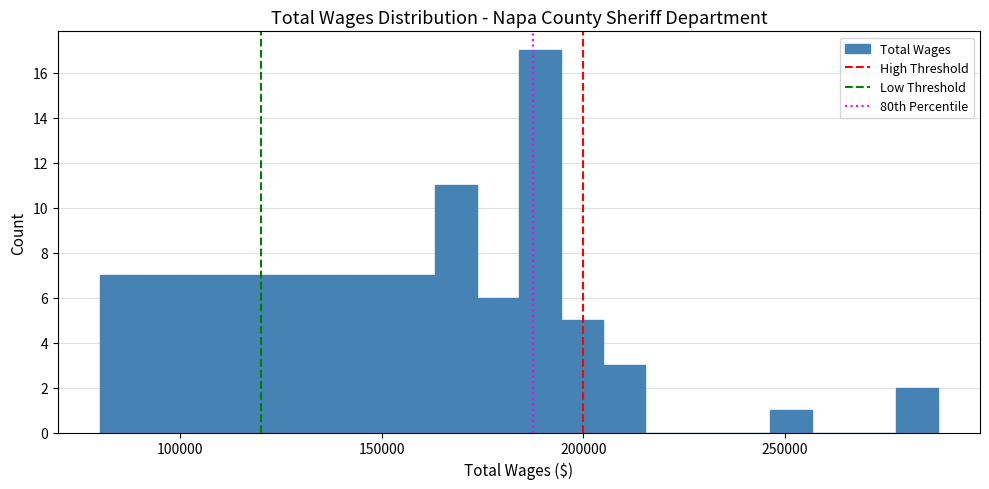

Around what value on the x-axis is the tallest bar? Give the approximate position of its centre, as read against the axis.

190000